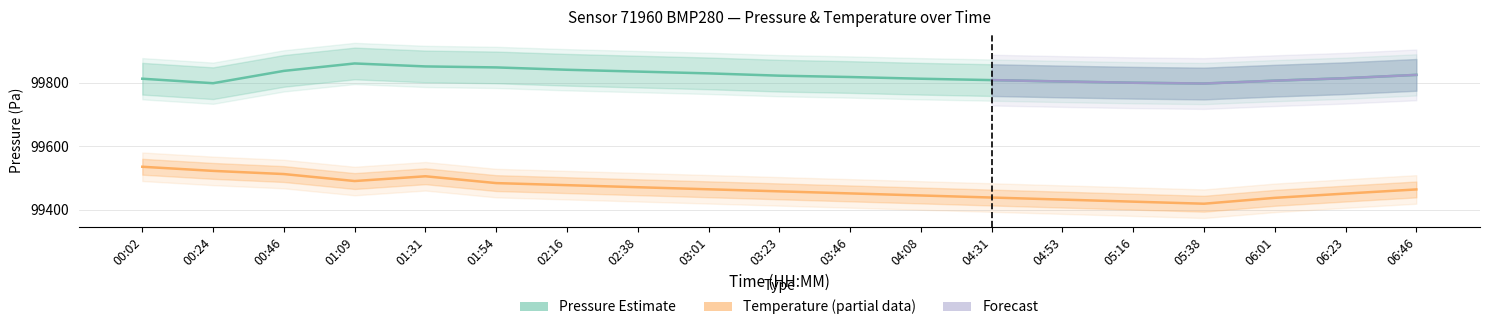

True or false: pressure and pressure_upper intersect in this chart.

False